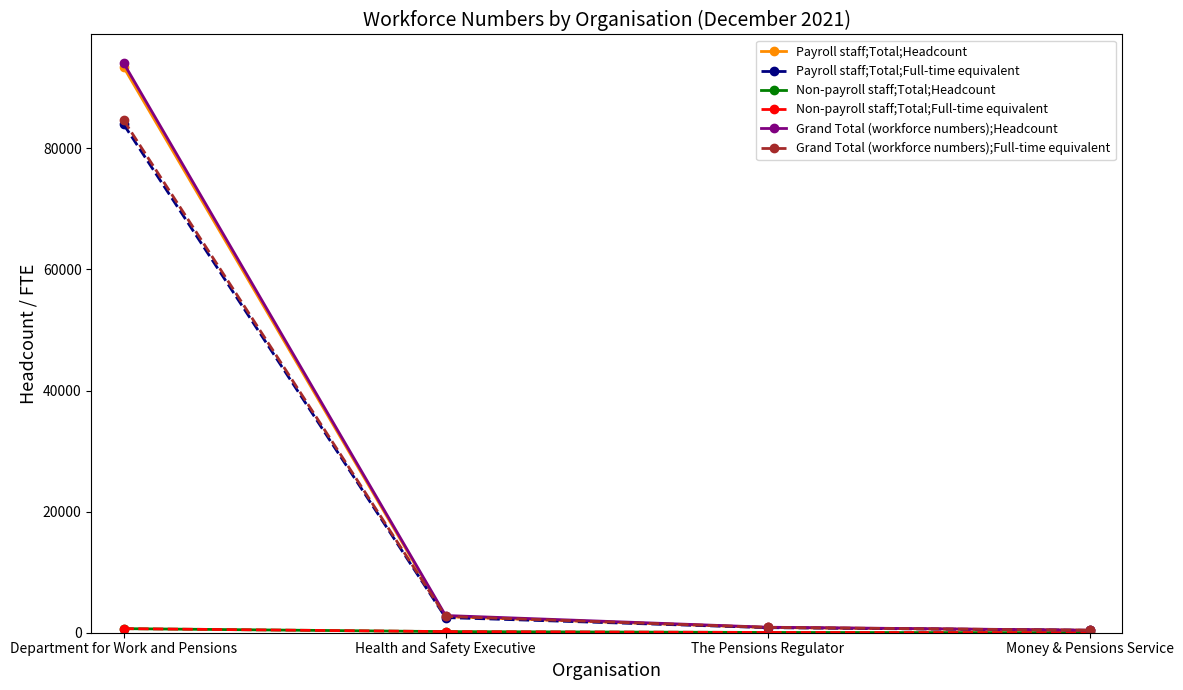

What is the label of the 2nd point from the right?

The Pensions Regulator